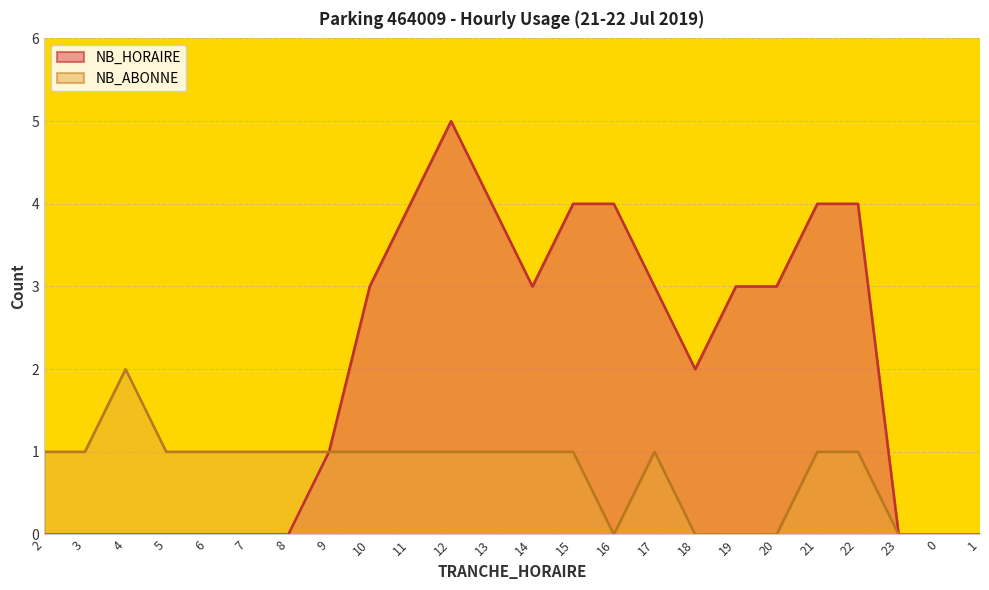

Reading left to right, list all the values displayed in this chart.

NB_HORAIRE: 2=0	3=0	4=0	5=0	6=0	7=0	8=0	9=1	10=3	11=4	12=5	13=4	14=3	15=4	16=4	17=3	18=2	19=3	20=3	21=4	22=4	23=0	0=0	1=0
NB_ABONNE: 2=1	3=1	4=2	5=1	6=1	7=1	8=1	9=1	10=1	11=1	12=1	13=1	14=1	15=1	16=0	17=1	18=0	19=0	20=0	21=1	22=1	23=0	0=0	1=0